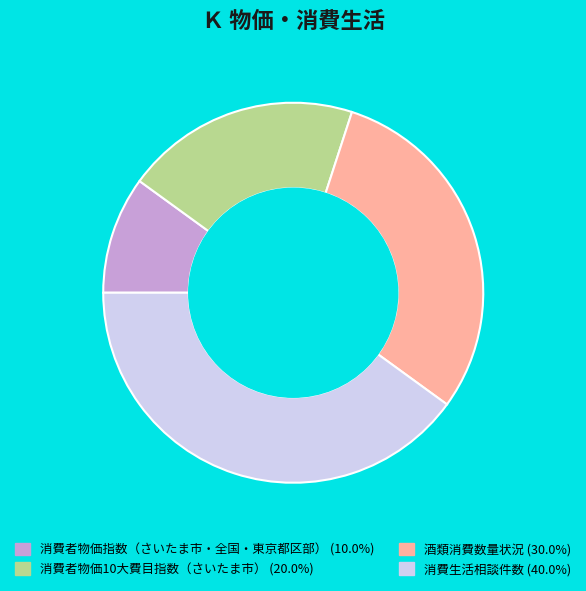

True or false: 消費者物価10大費目指数（さいたま市） accounts for 11% of the total.

False